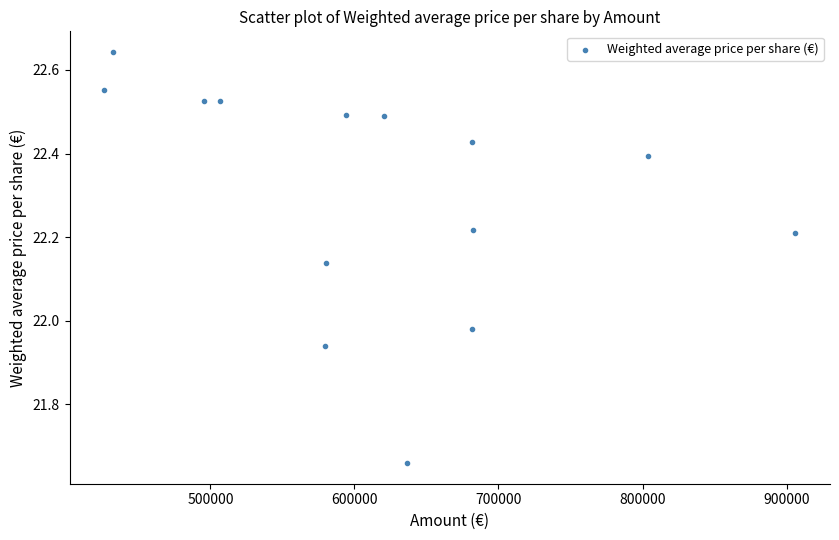

What is the range of X values (max minus min)?

479978.0